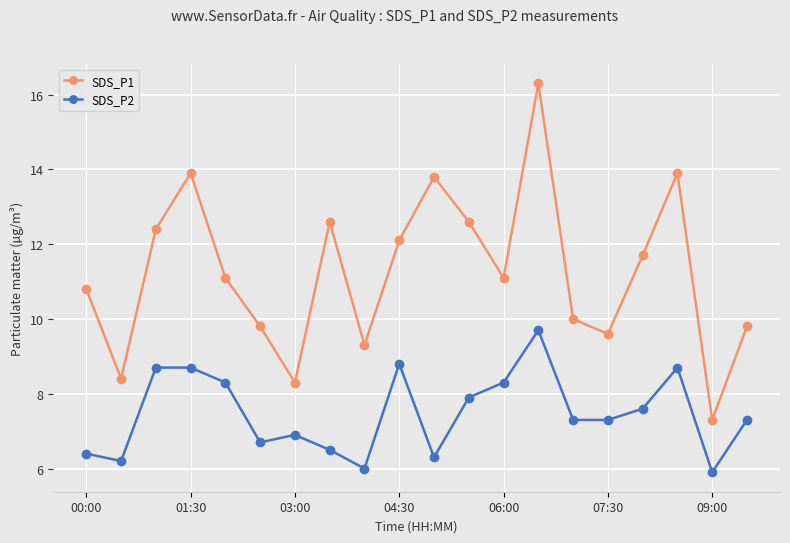

What is the minimum value for SDS_P1?

7.3